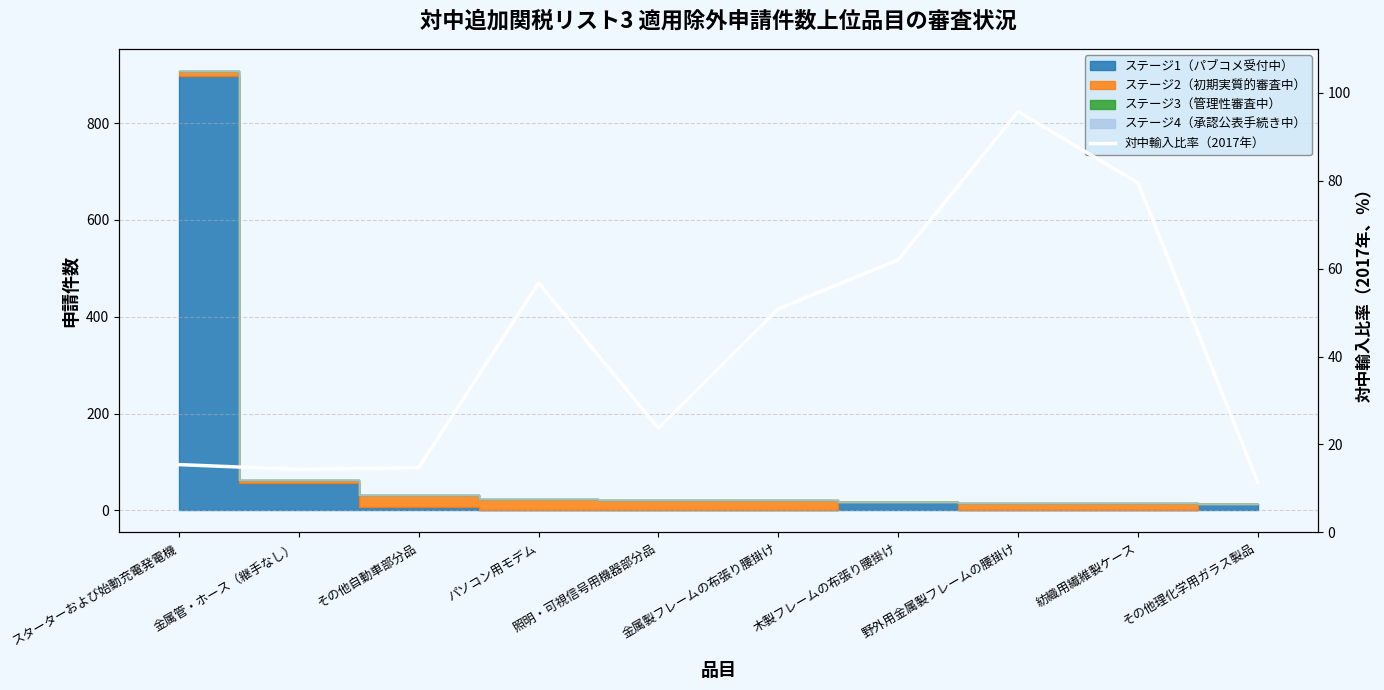

The value at その他理化学用ガラス製品 is 4.5. True or false?

False